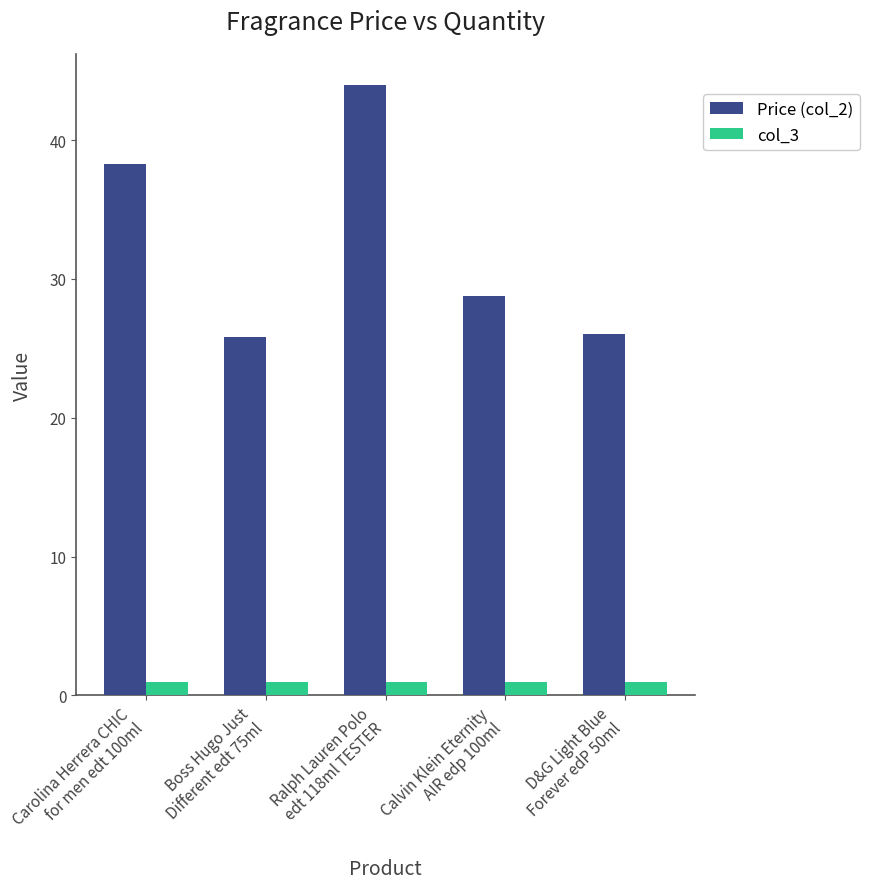

Are the bars grouped side by side (vs. stacked)?

Yes